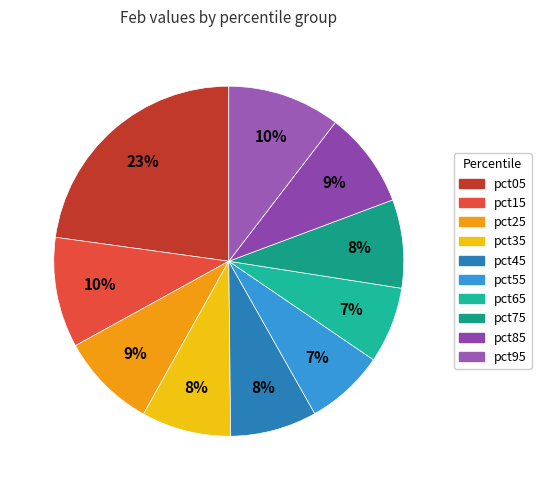

How many segments does this pie chart have?

10